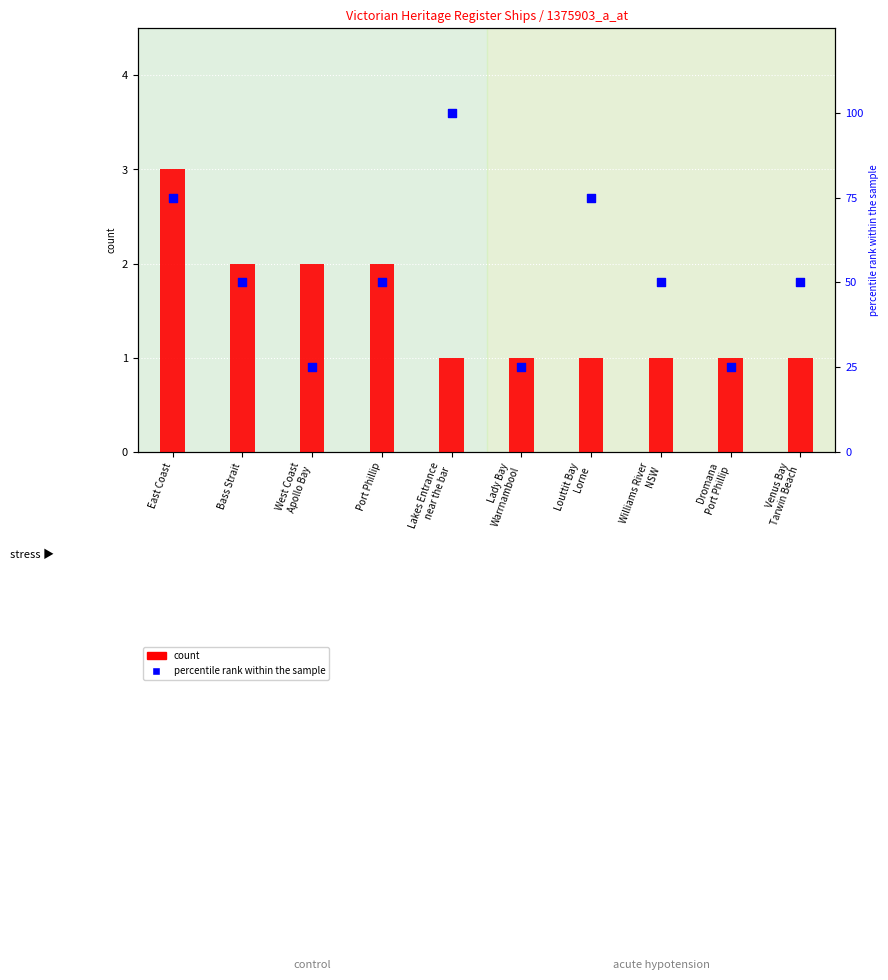

At how many categories does at least one series exceed 16?

10